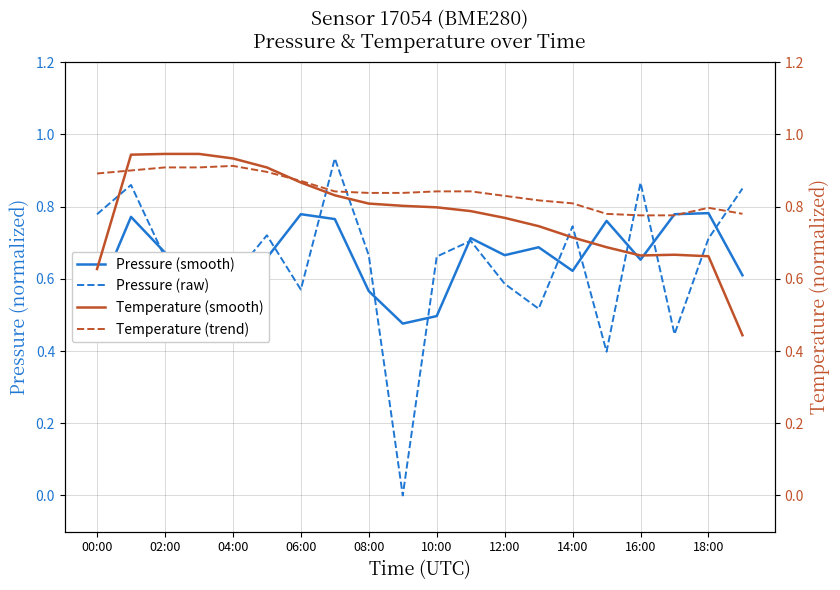

The value of Pressure (smooth) at 00:00 is 0.8. True or false?

False